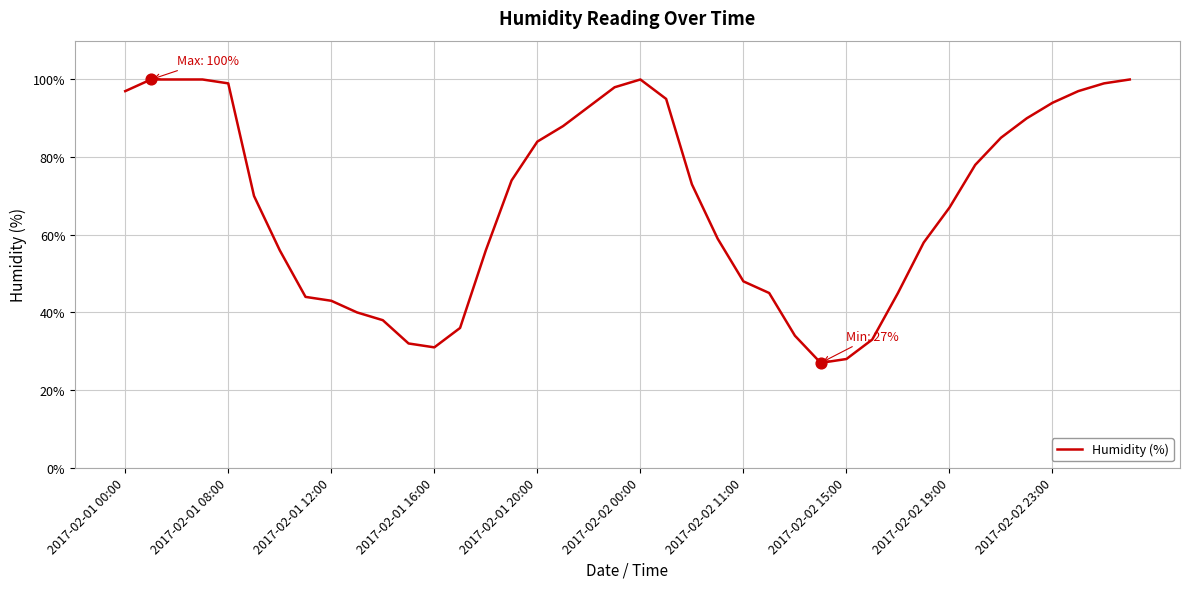

What is the difference between the maximum and minimum values?

73